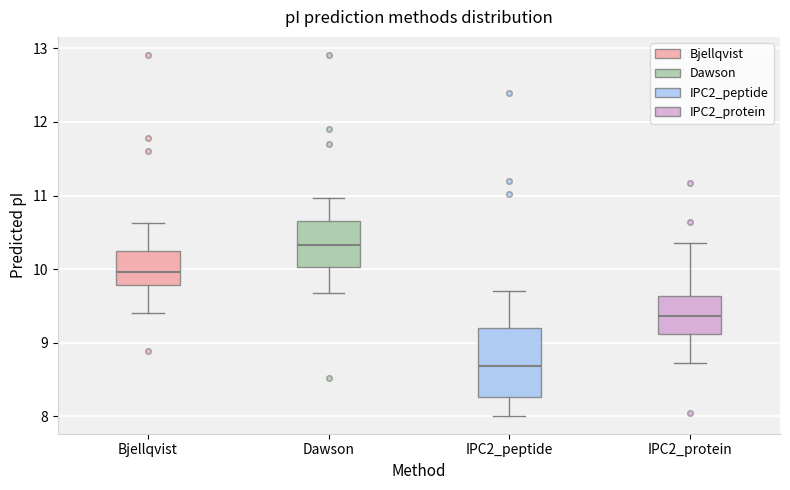

Which box has the lowest median line?

IPC2_peptide